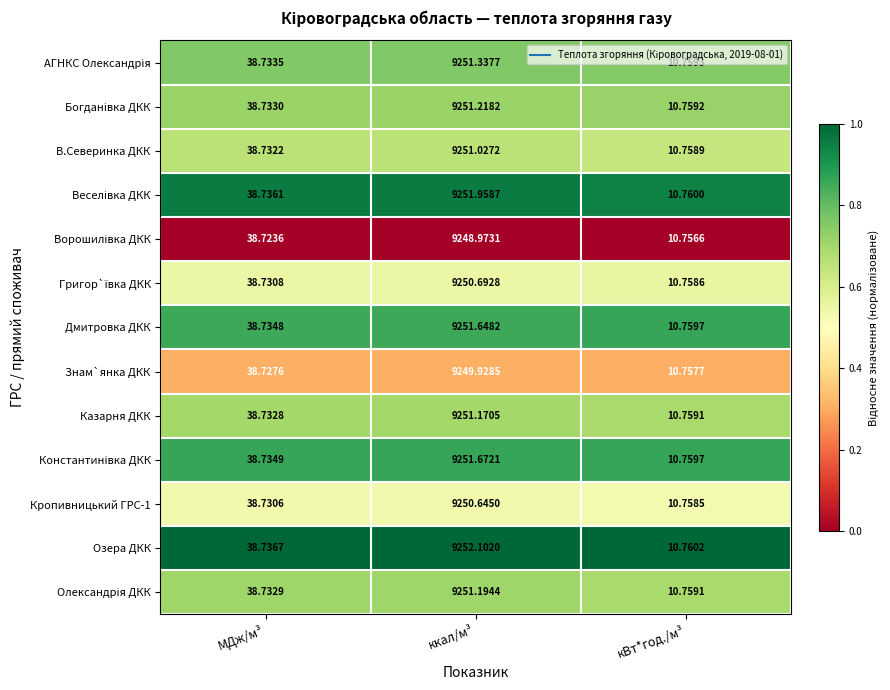

Which series has the widest spread of values?

Озера ДКК